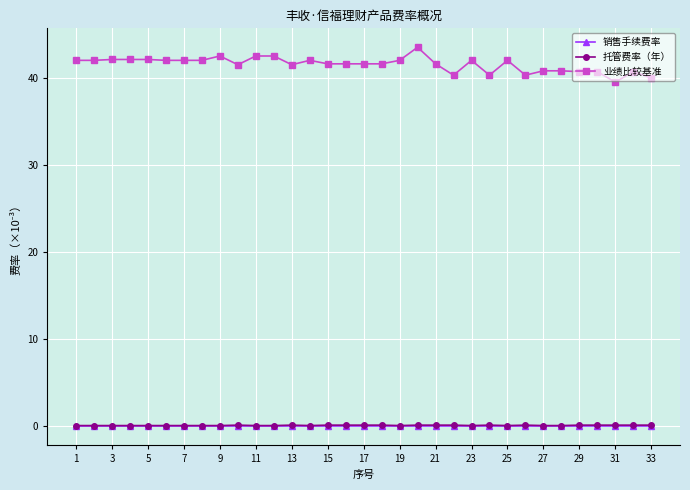

Which series has the largest range (max minus min)?

业绩比较基准